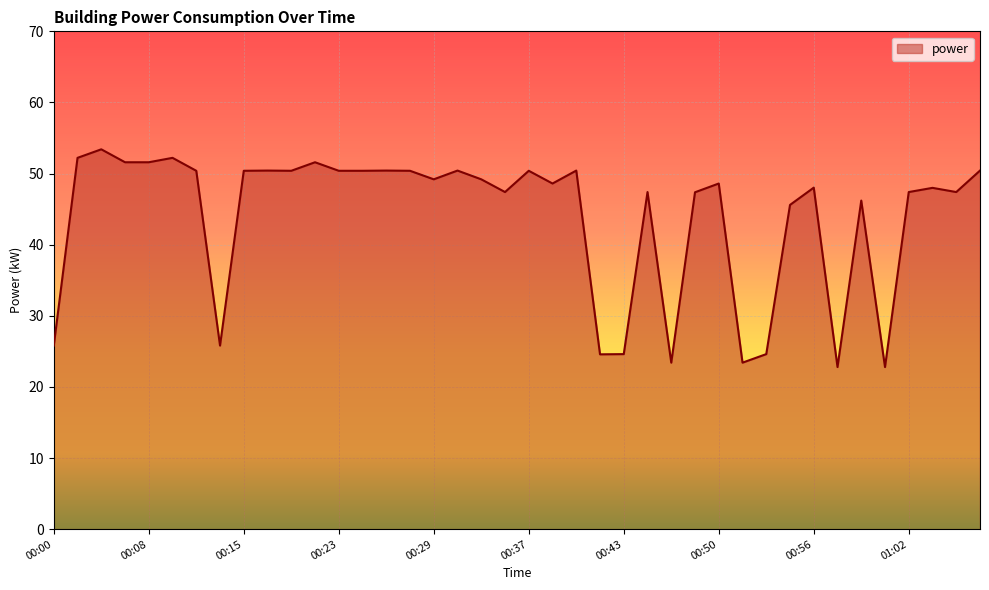

What is the average value?

43.9